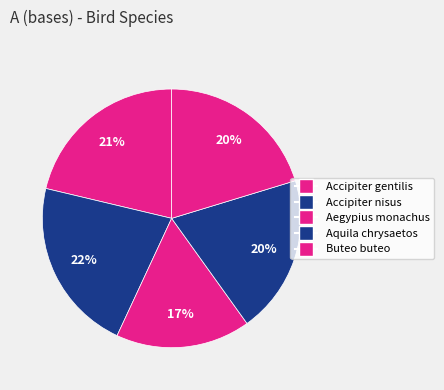

What is the change in value from Aegypius monachus to Aquila chrysaetos?

+6